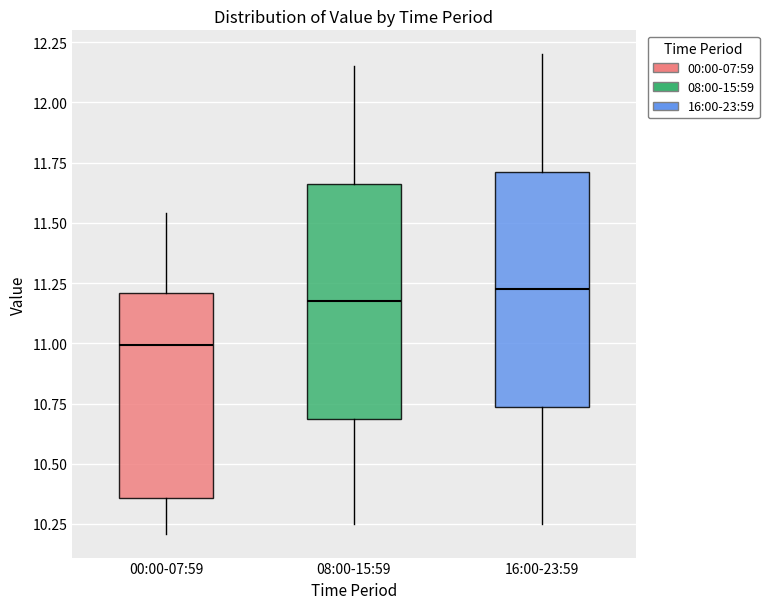

Which box has the lowest median line?

00:00-07:59